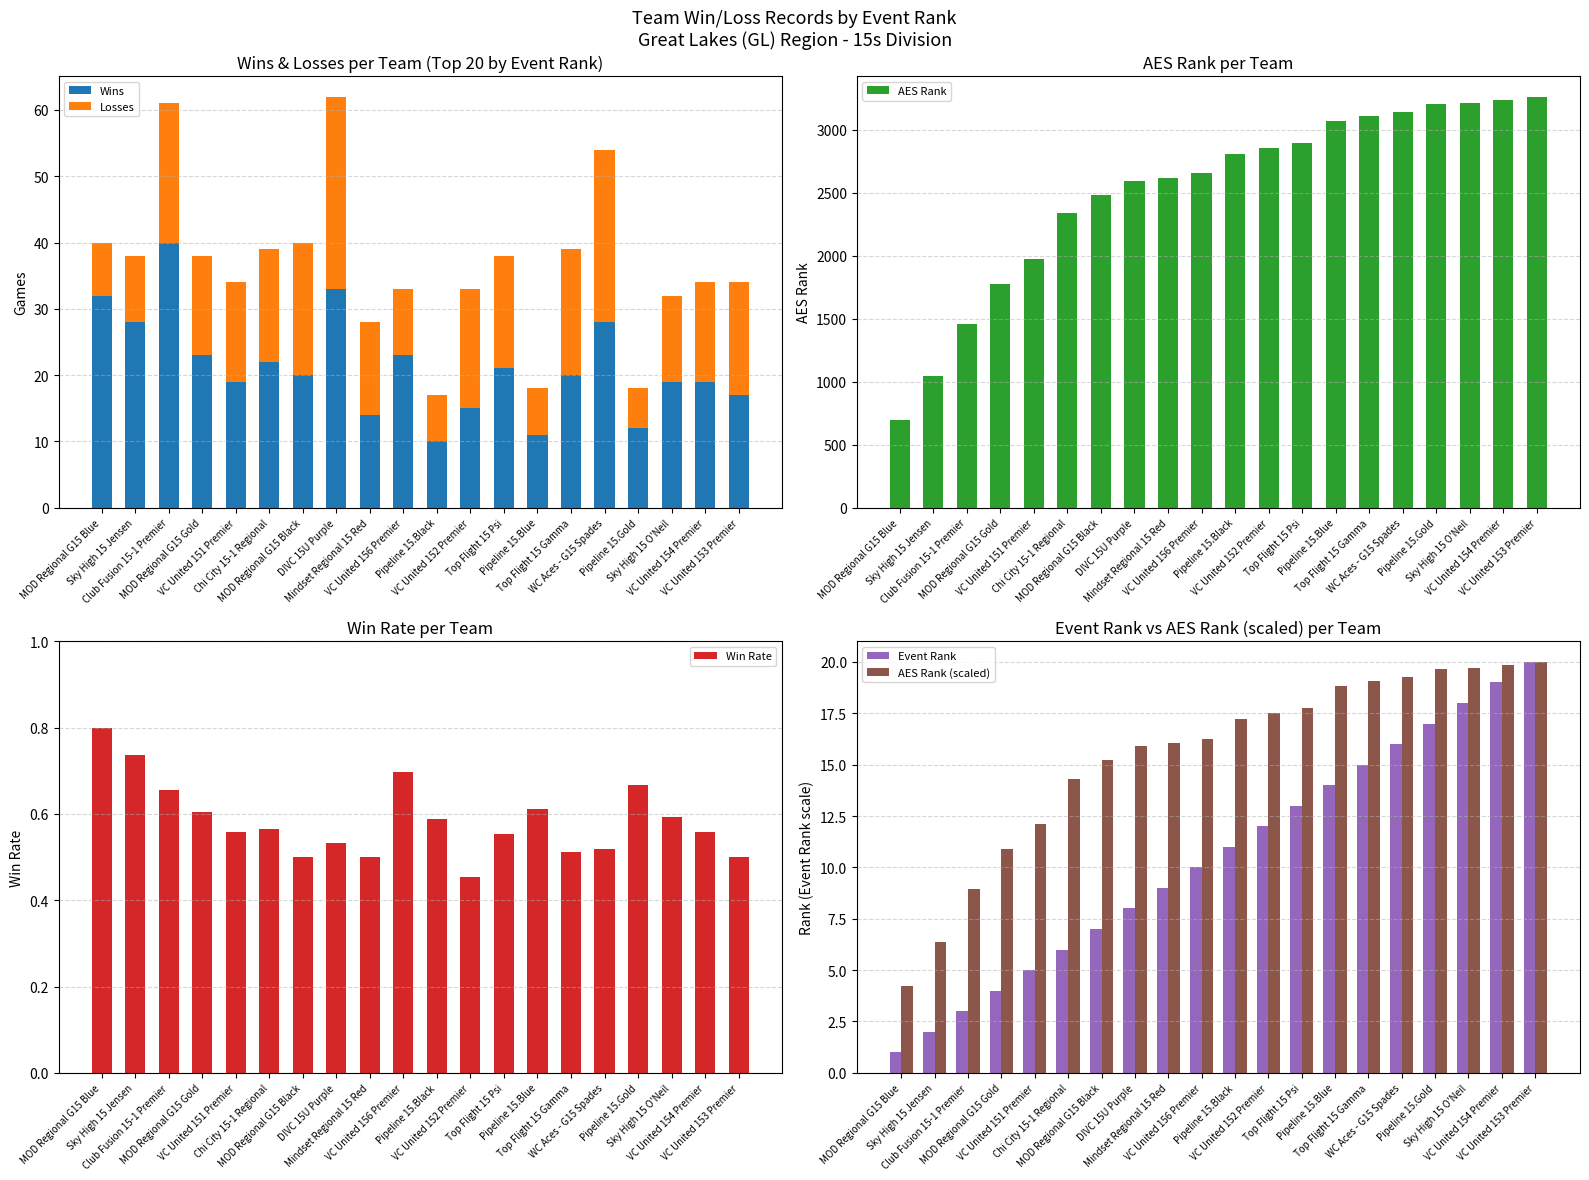

True or false: Win Rate has a value of 0.7 at Club Fusion 15-1 Premier.

True